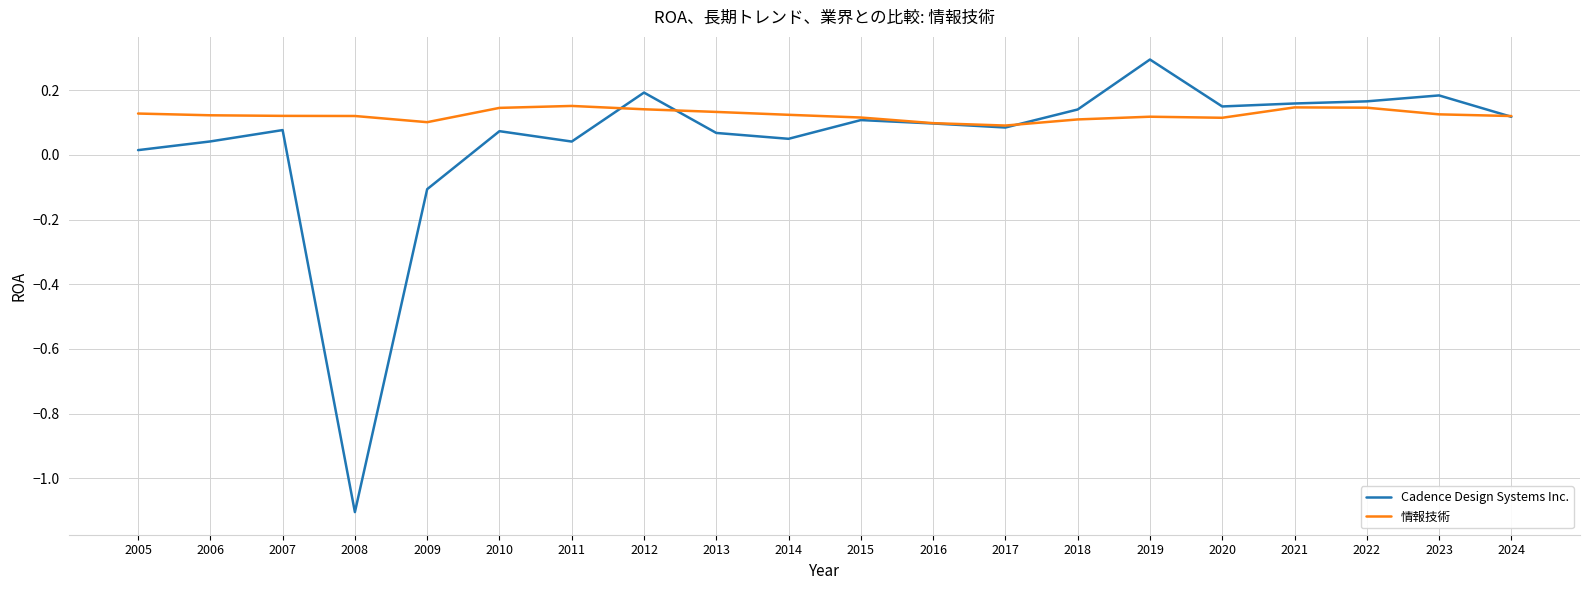

The Cadence Design Systems Inc. series shows 0.1 at 2006. True or false?

False